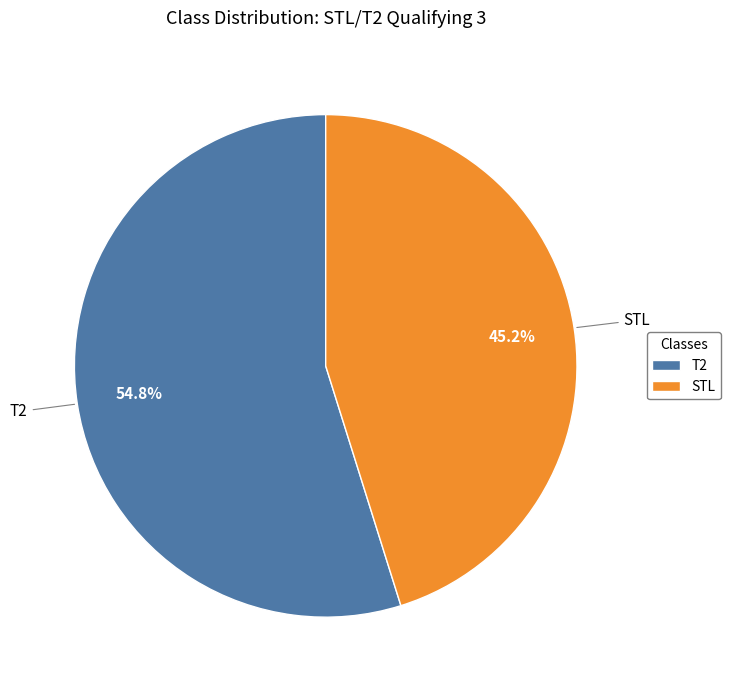

What is the smallest slice in the pie chart?

STL